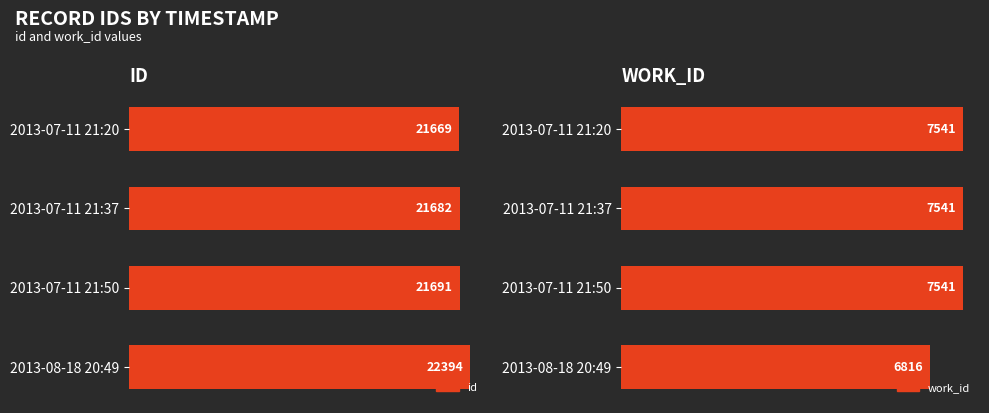

What value does the work_id series have at 2013-07-11 21:20?

7541